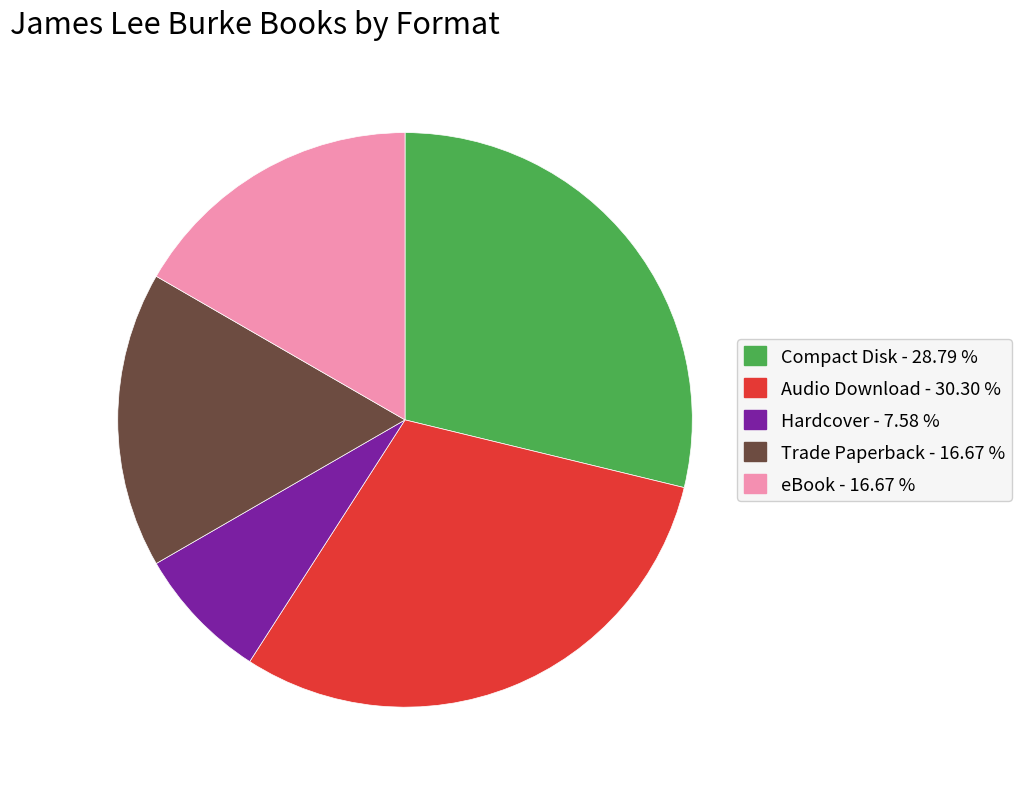

Is Audio Download the majority of the pie?

No